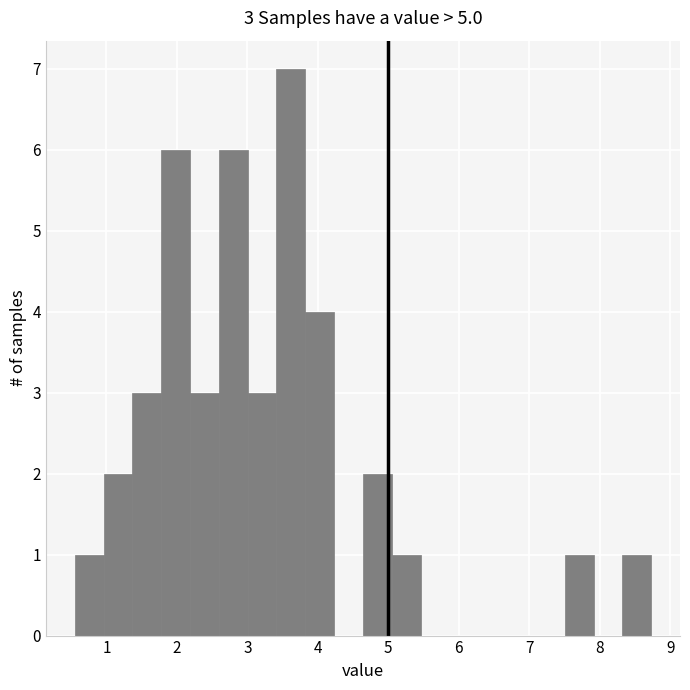

Over which range of the x-axis is the bar tallest?

3.4 to 3.8